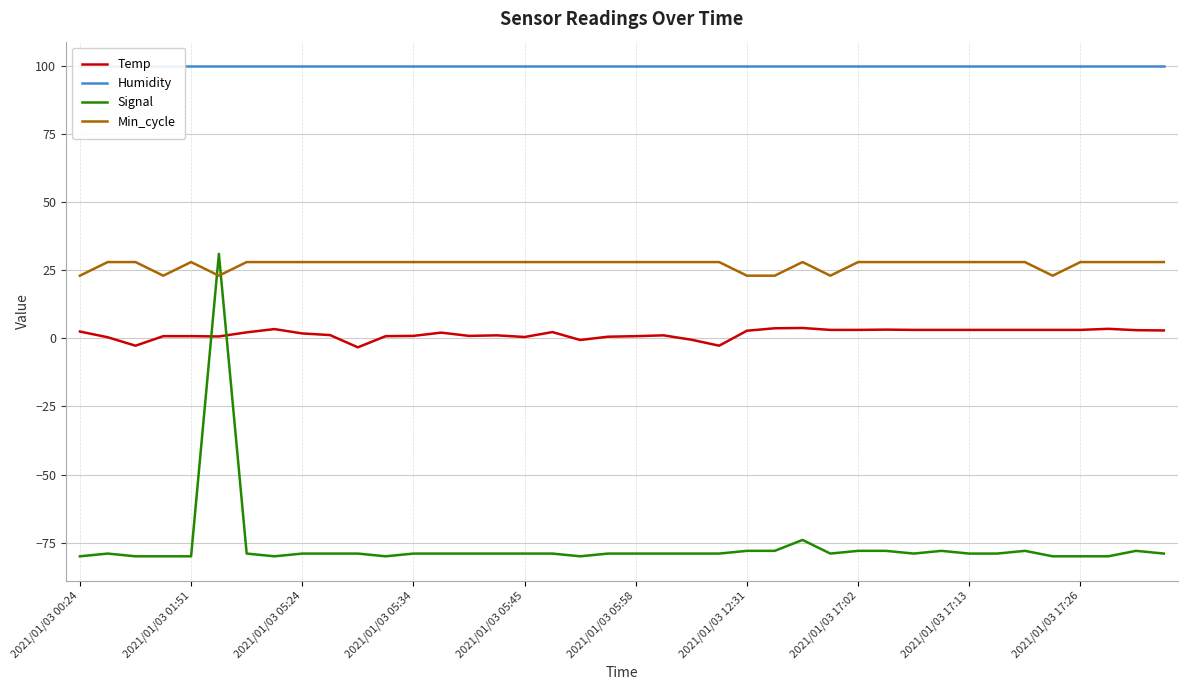

True or false: Min_cycle and Temp cross at least once.

False